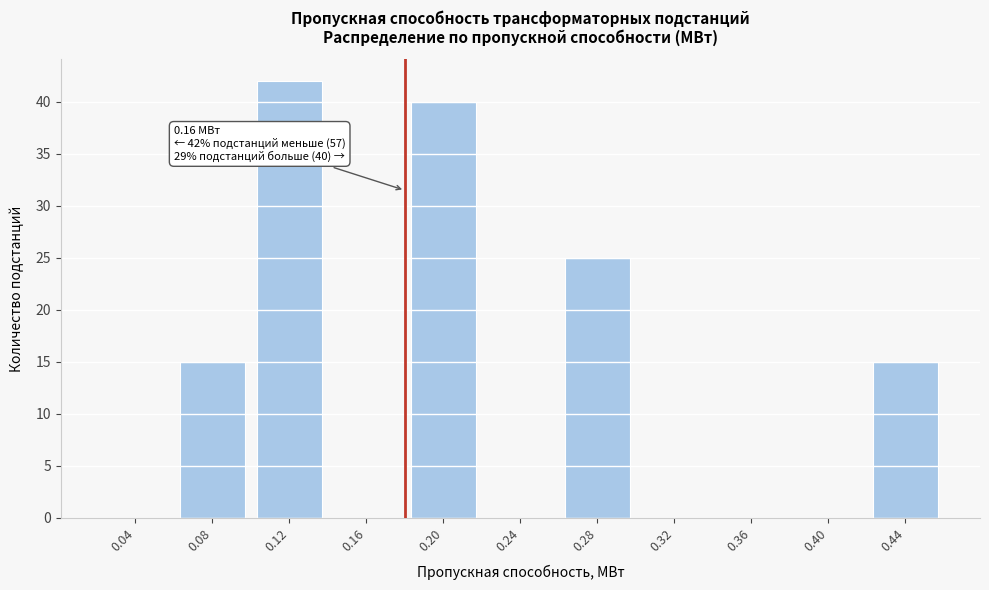

Reading left to right, what are all the values shown in this chart?

0.04=0	0.08=15	0.12=42	0.16=0	0.20=40	0.24=0	0.28=25	0.32=0	0.36=0	0.40=0	0.44=15